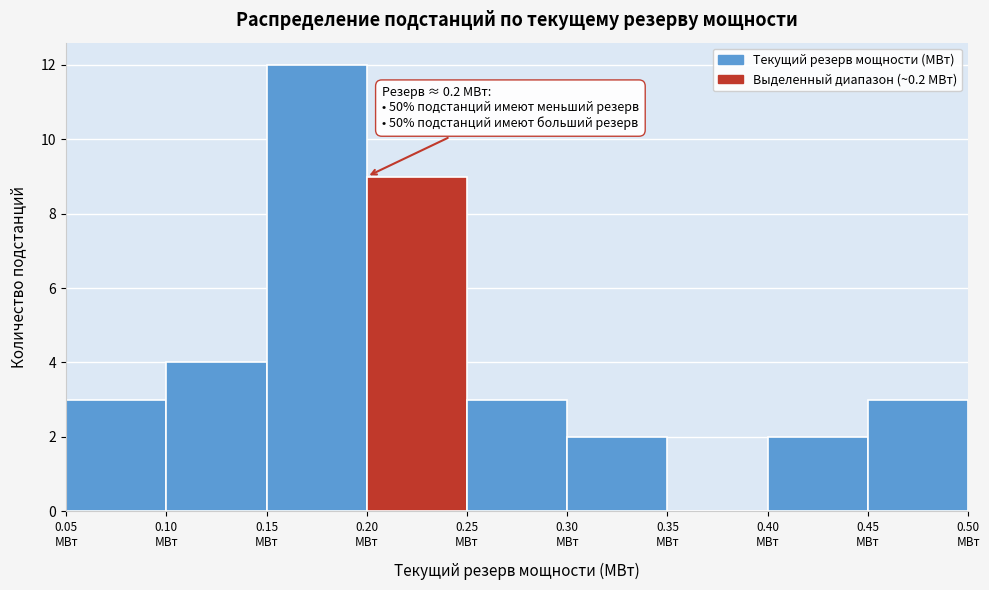

Which range on the x-axis has the tallest bar?

0.15 to 0.20